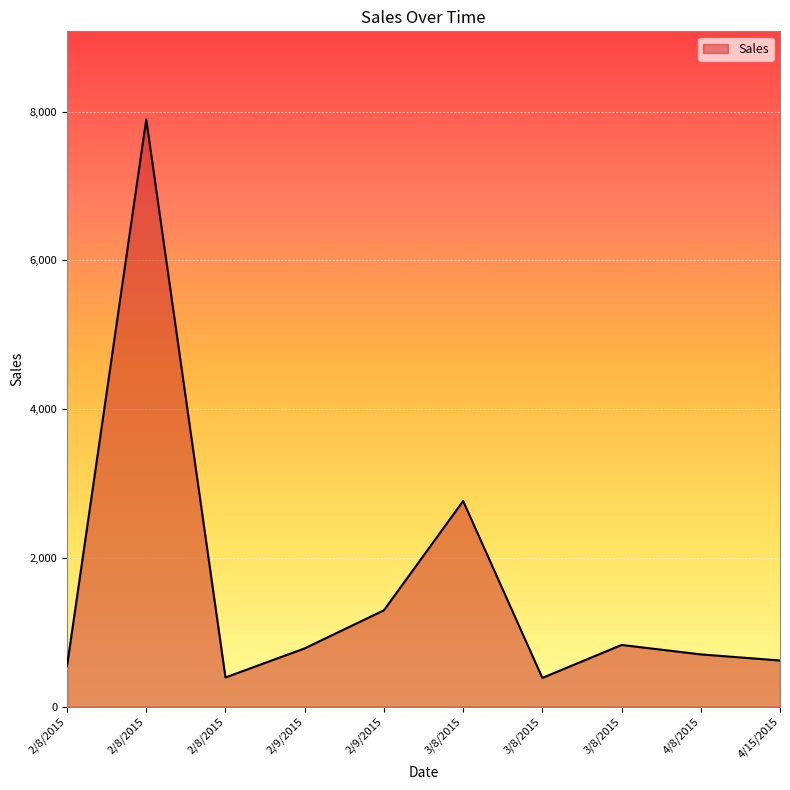

Is this an area chart (filled region under the line)?

Yes